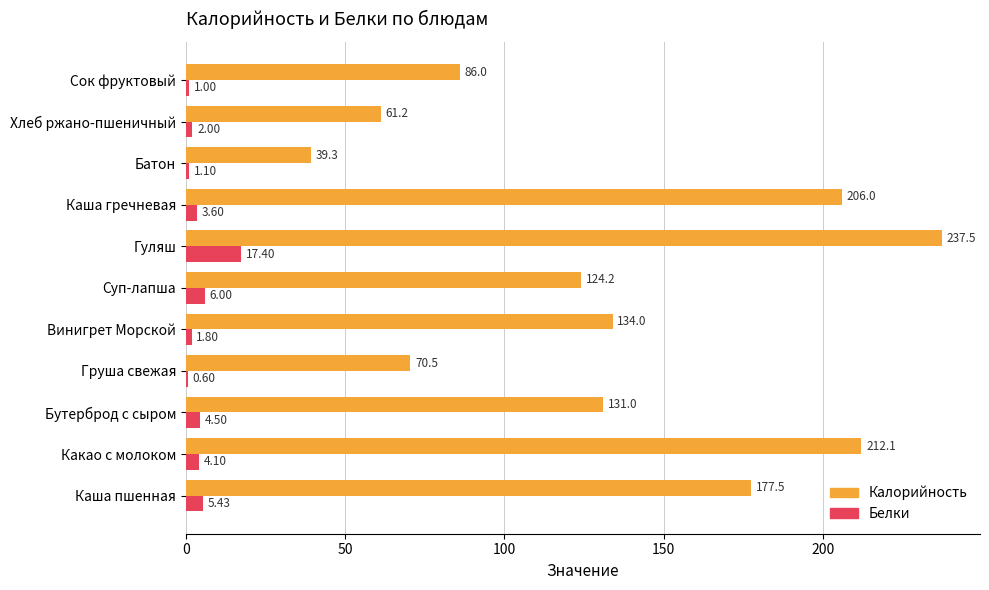

Which series changed the most between Бутерброд с сыром and Каша гречневая?

Калорийность